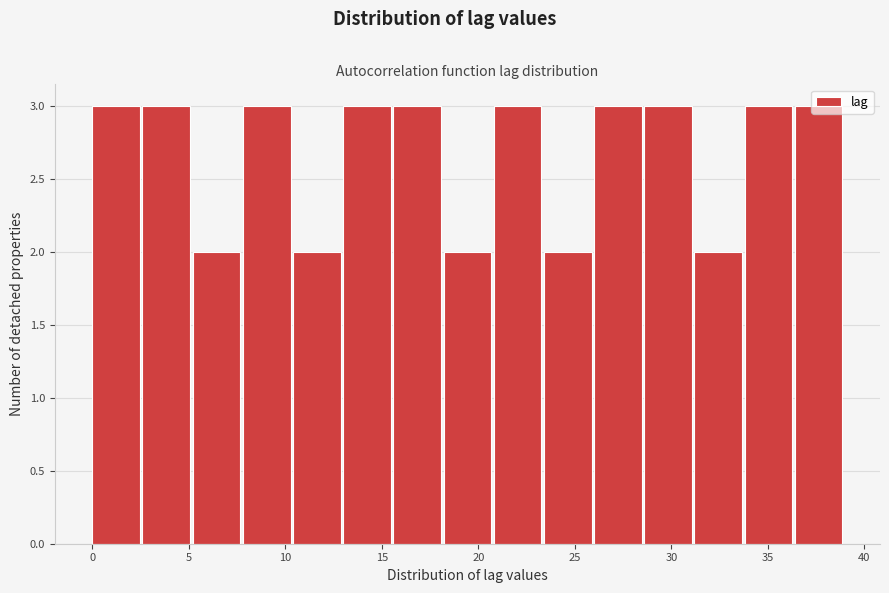

What is the height of the bar covering 31.2 to 33.8 on the x-axis? Neither the bar edges nor the heights are printed on the chart, so give them approximately, as read against the axes.

2